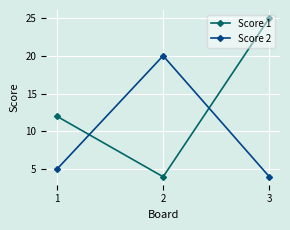

What is the difference between the highest and lowest values at 2?

16